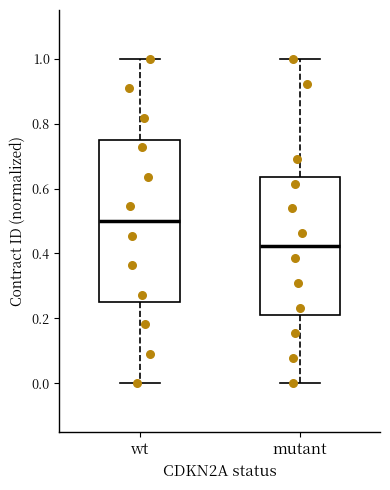

Which box is the tallest, from its lower edge to its upper edge?

wt